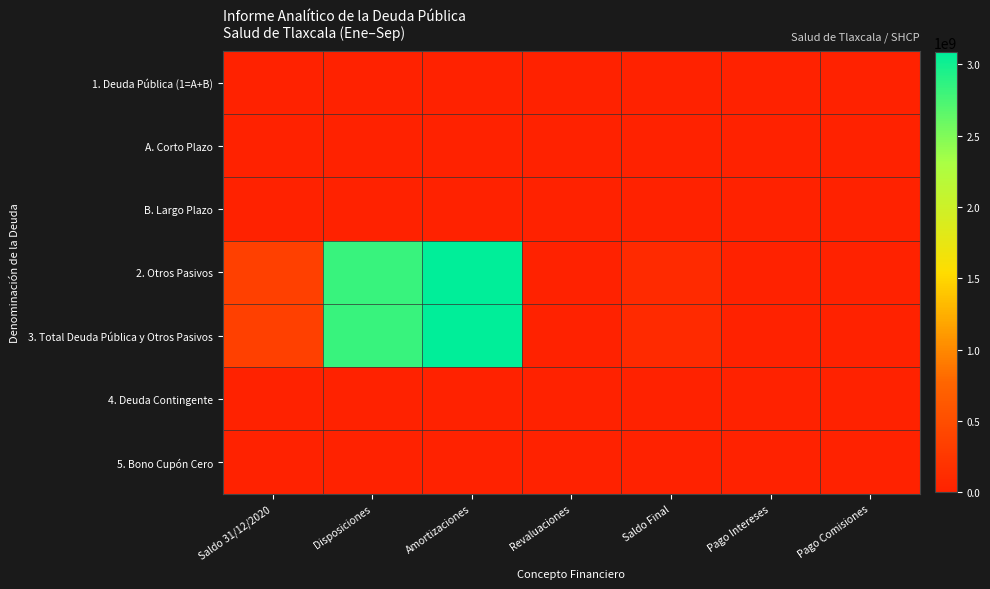

At which category is the sum across all series the highest?

Amortizaciones